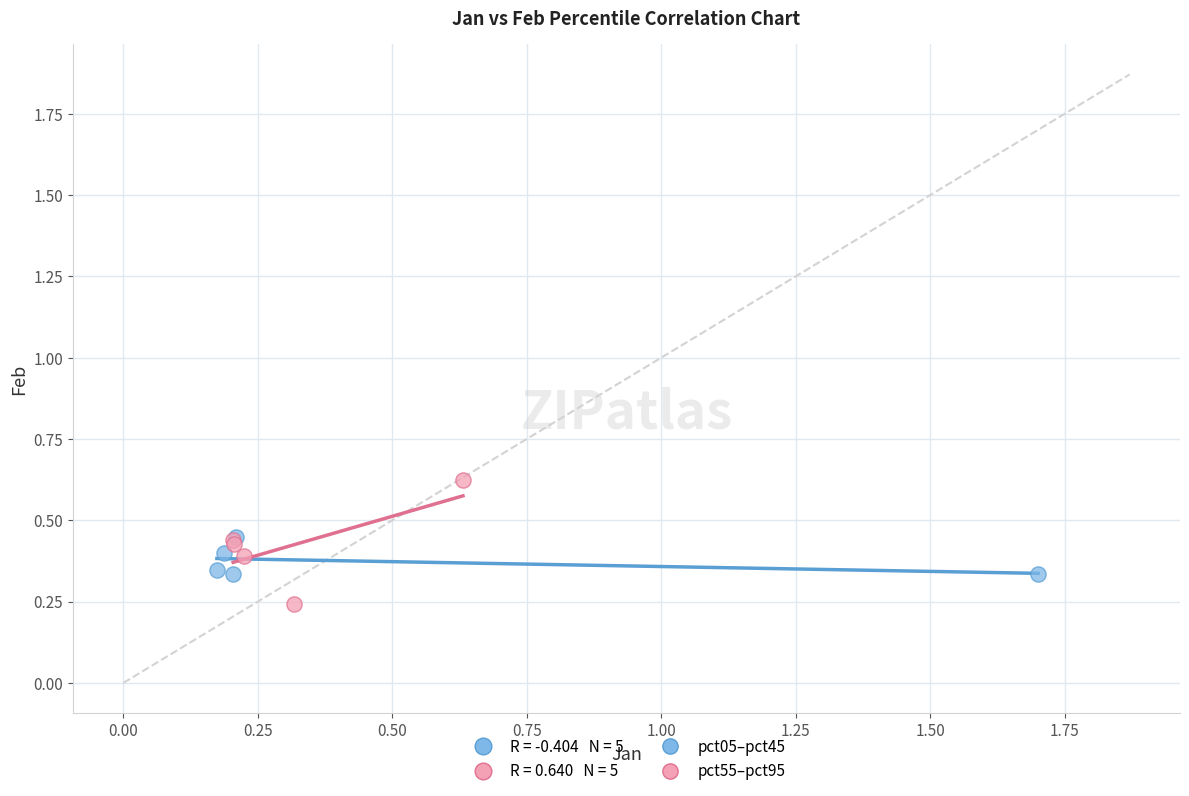

Which series reaches the maximum Y coordinate?

pct55–pct95